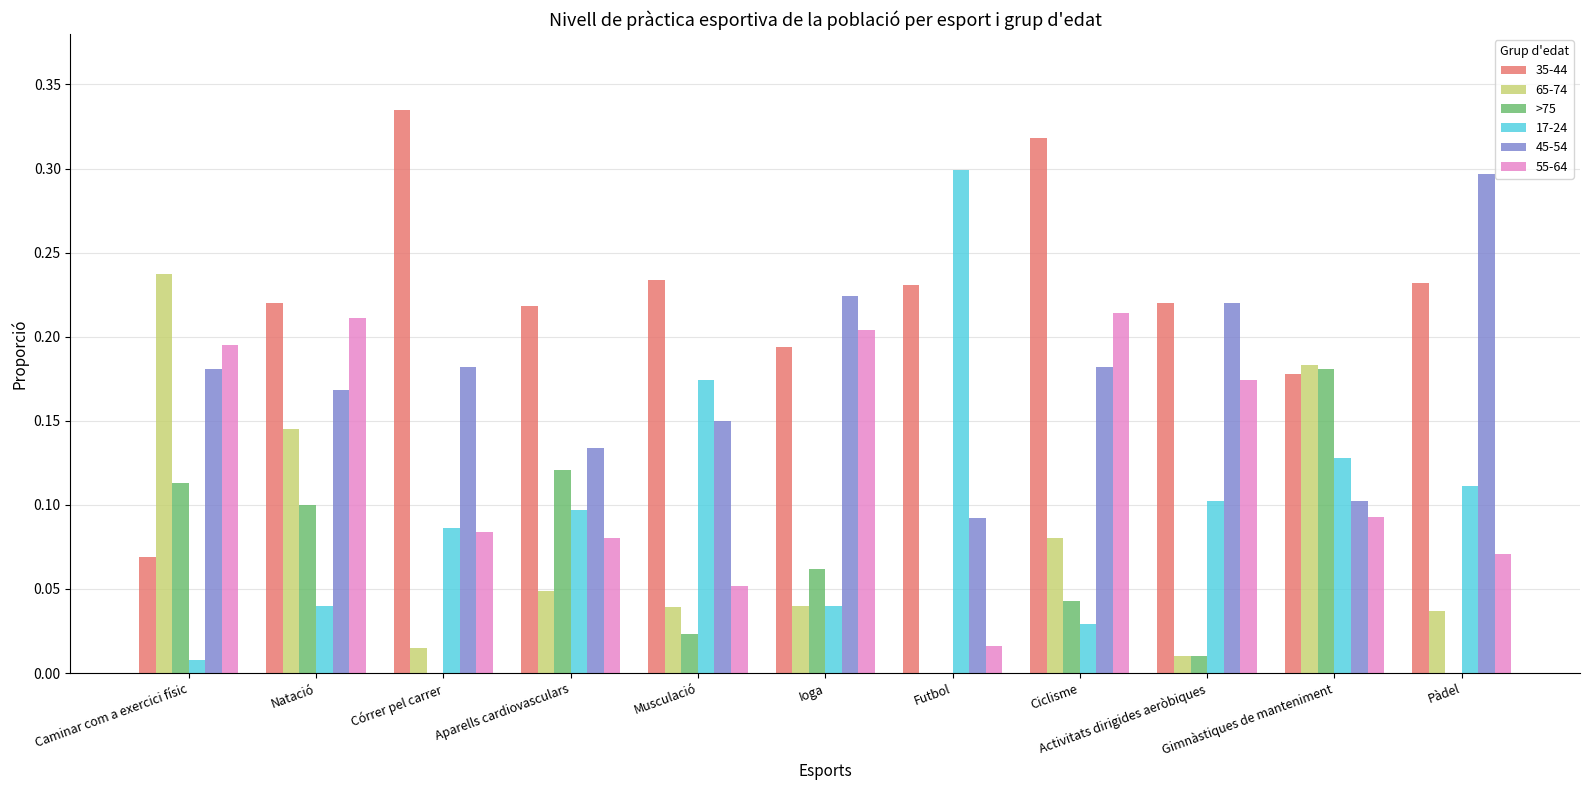

Is the value of 65-74 at Caminar com a exercici físic greater than the value of 55-64 at Pàdel?

Yes